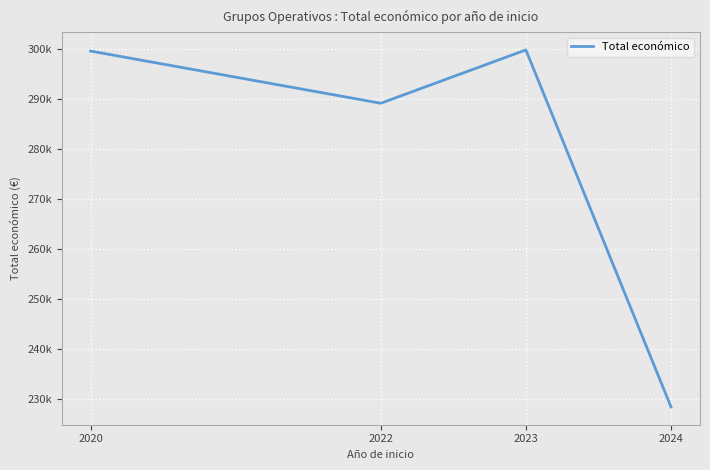

Is this an area chart (filled region under the line)?

No